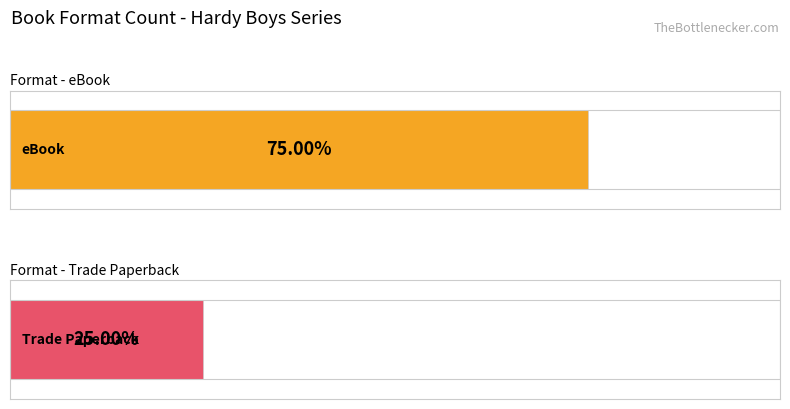

Which series has the widest spread of values?

eBook